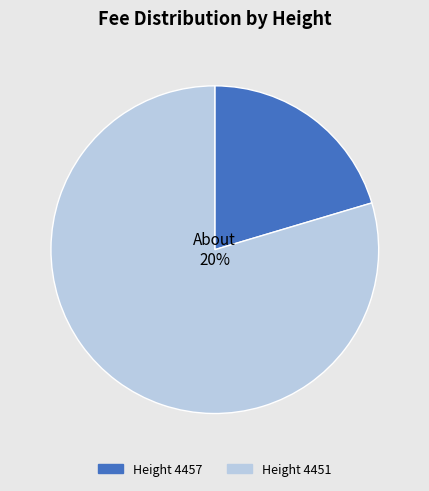

How many slices are in this pie chart?

2